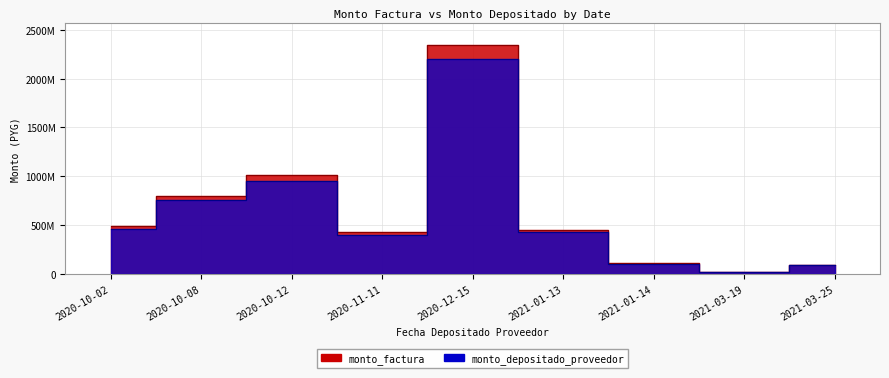

What is the label of the 7th point from the right?

2020-10-12